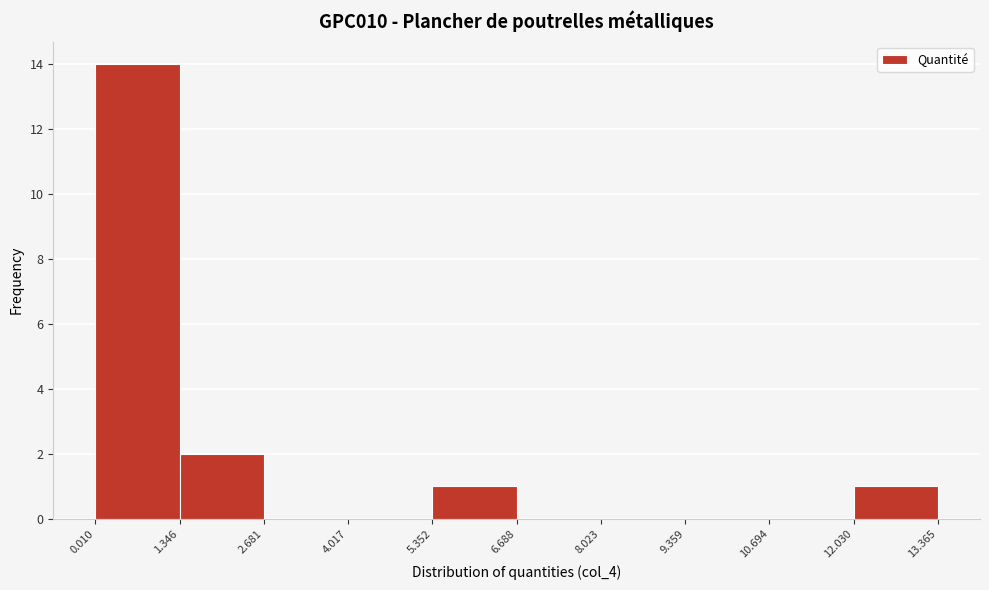

What is the height of the bar covering 5.352 to 6.688 on the x-axis? The values are not printed on the chart, so give them approximately, as read against the axis.

1